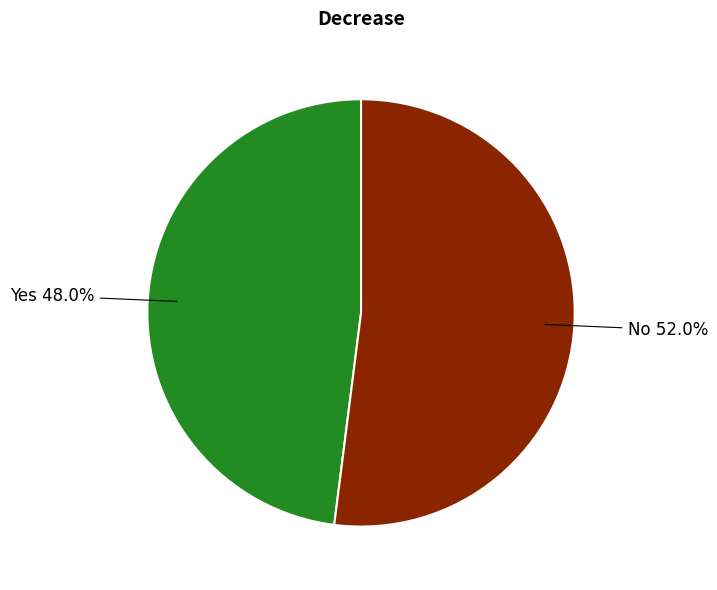

To the nearest percent, what is the difference between the largest and smallest slice percentages?

4%